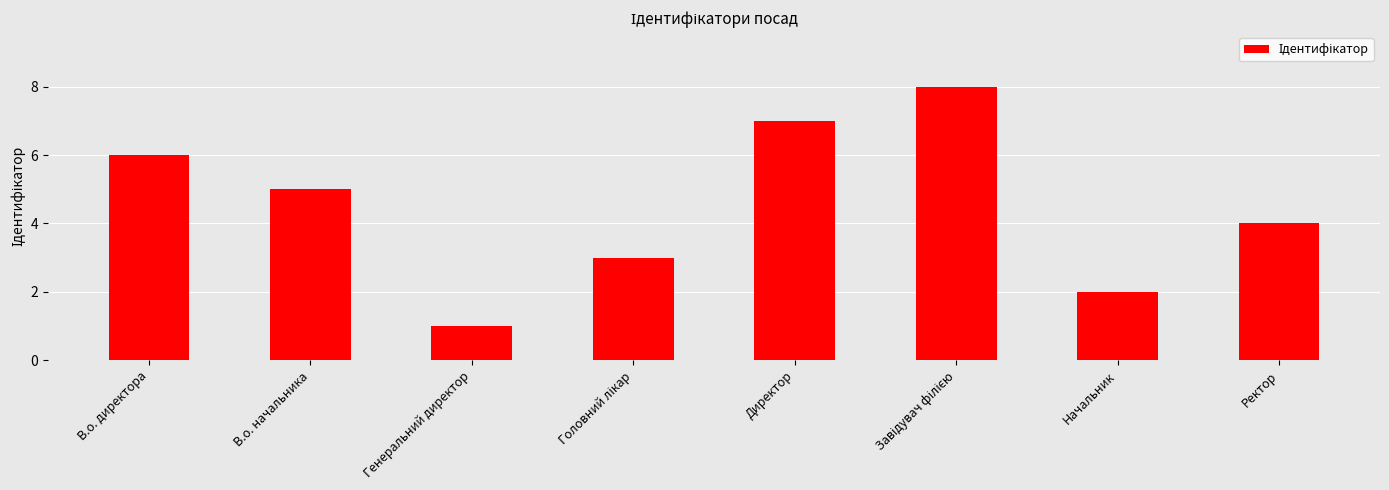

What is the difference between the values at Начальник and Директор?

5